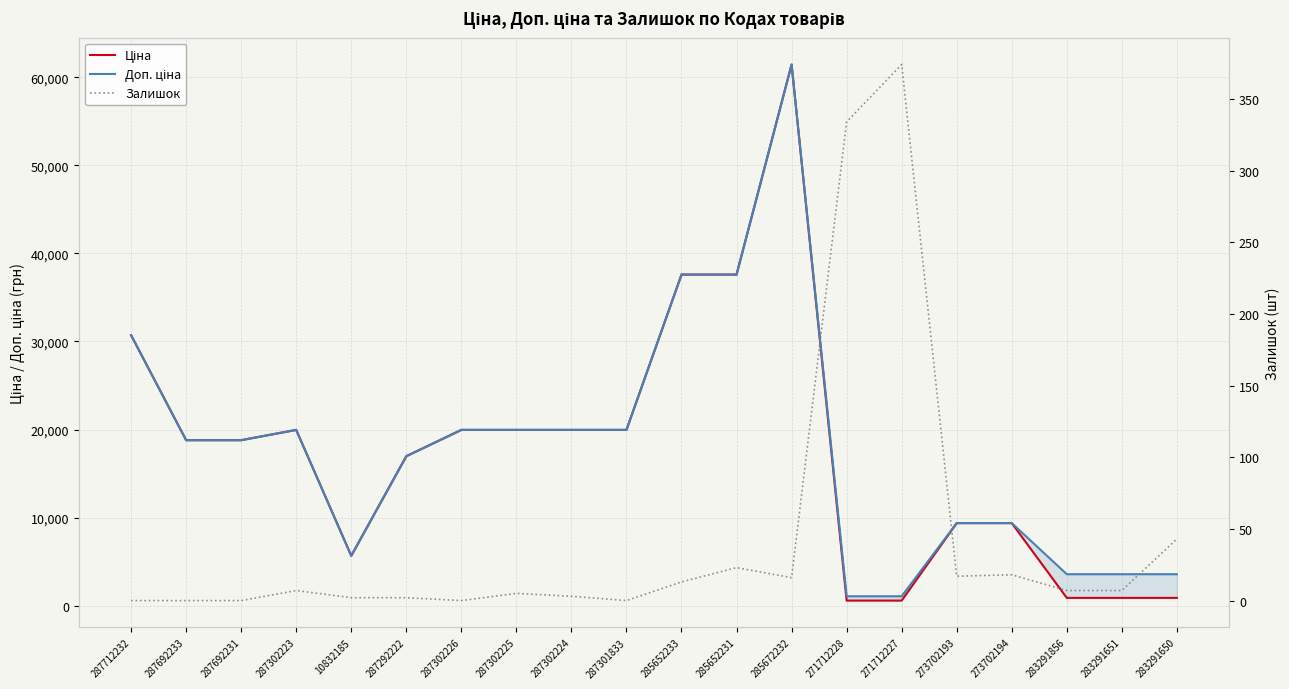

How many lines are shown in the chart?

3